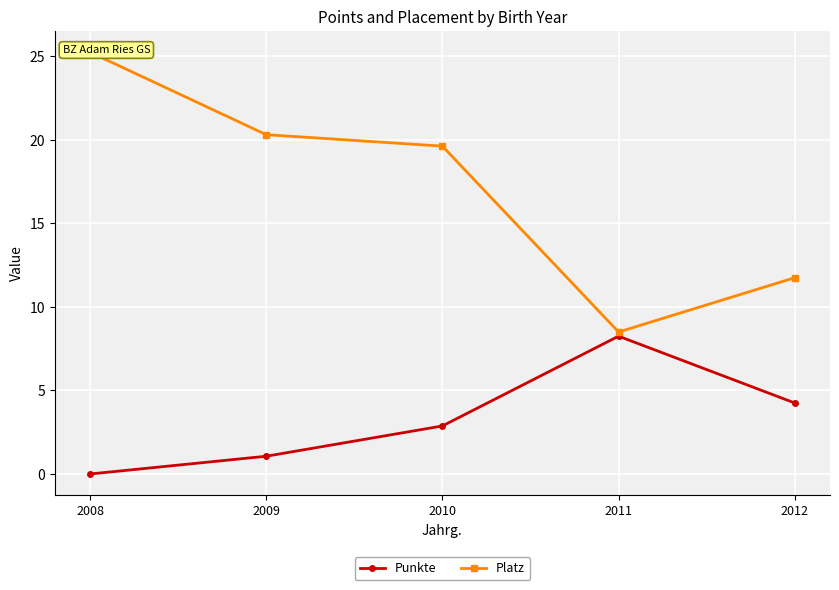

What is the difference between the maximum and minimum values in the Punkte series?

8.2